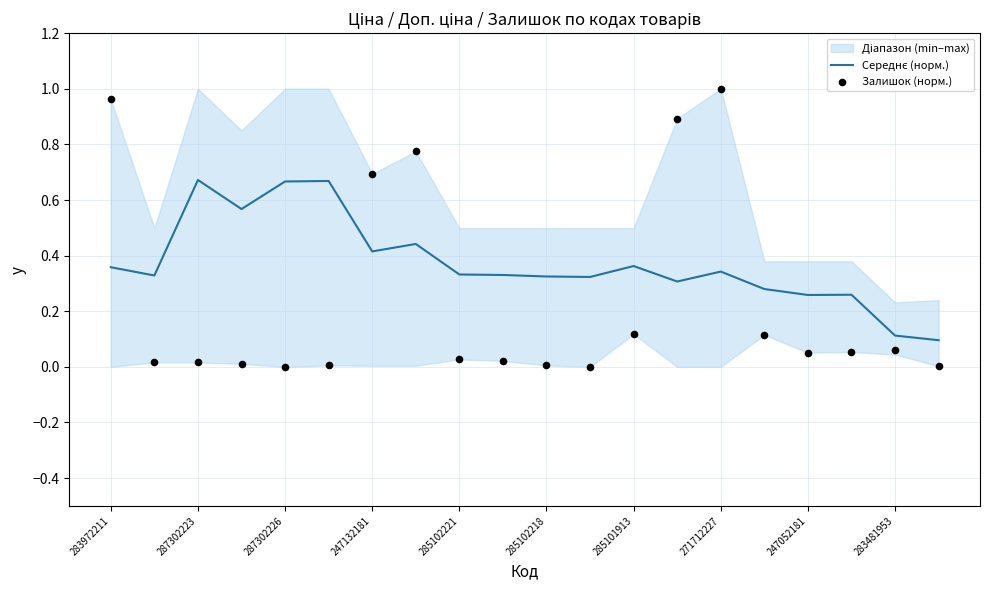

What is the total value across all series at 15?

0.4